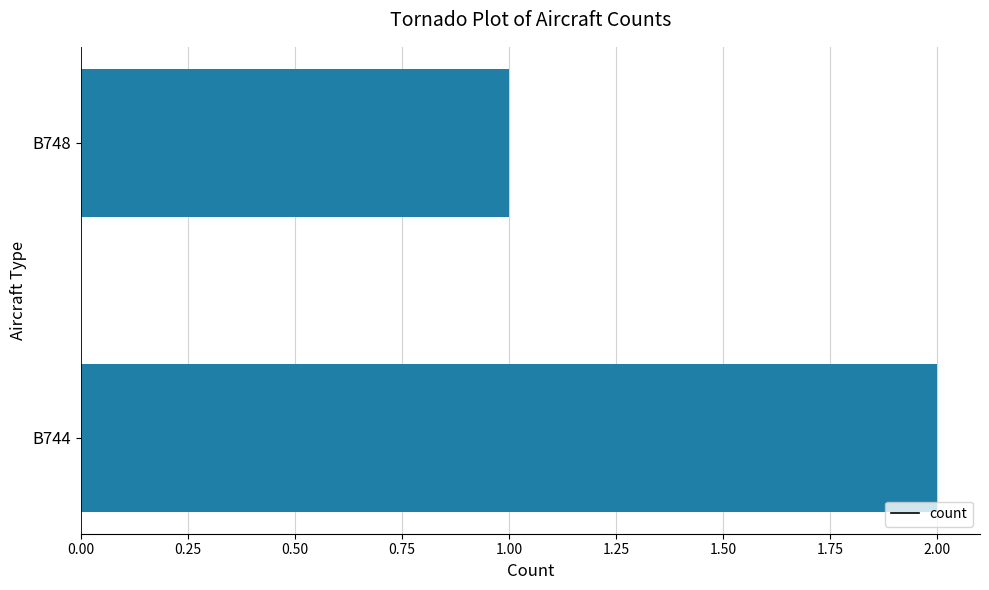

Count the number of categories in the chart.

2